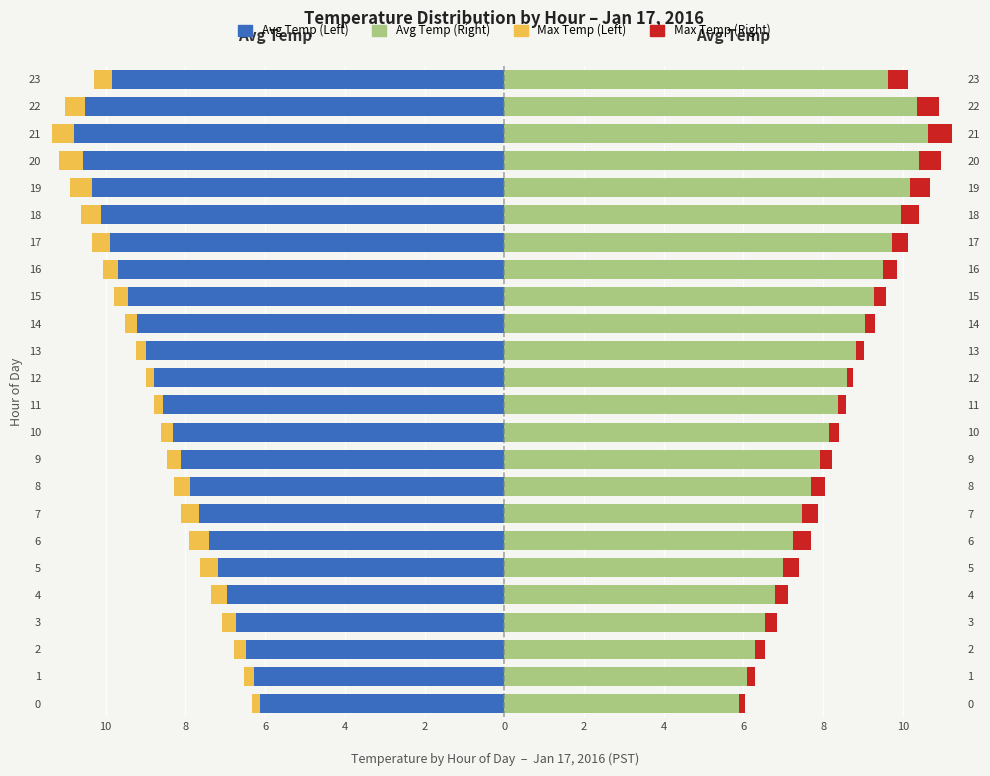

The value of Avg Temp (Right) at 9 is 3.2. True or false?

False